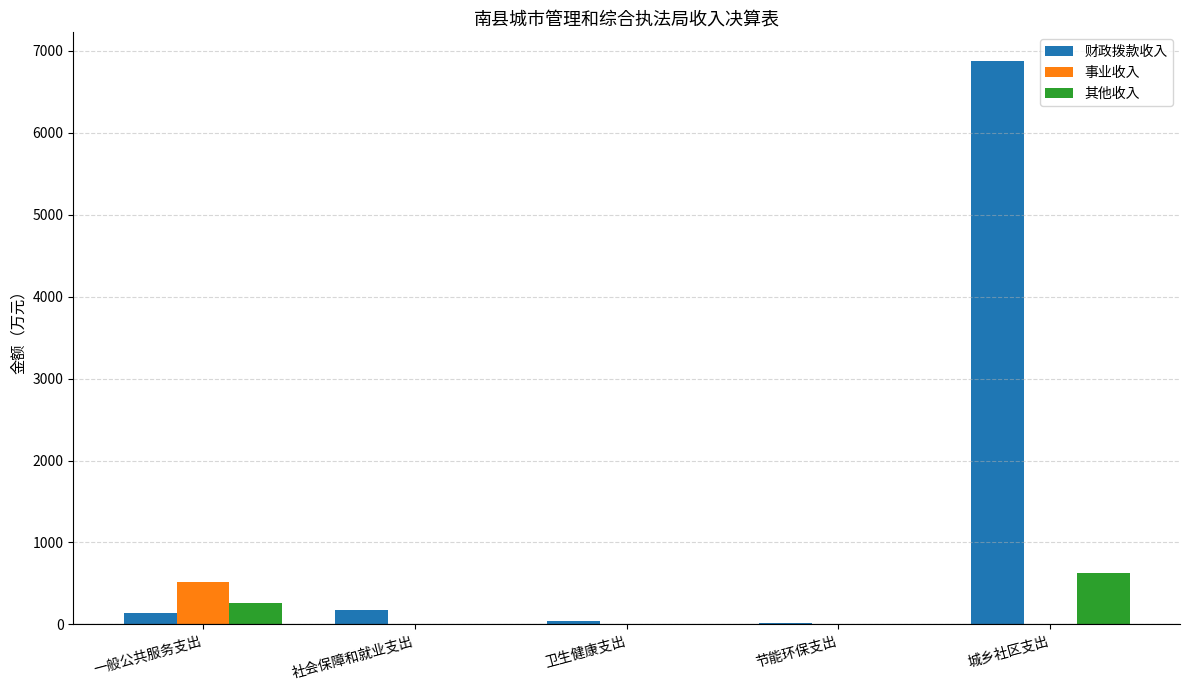

Is it true that 其他收入 equals 0.0 at 社会保障和就业支出?

True